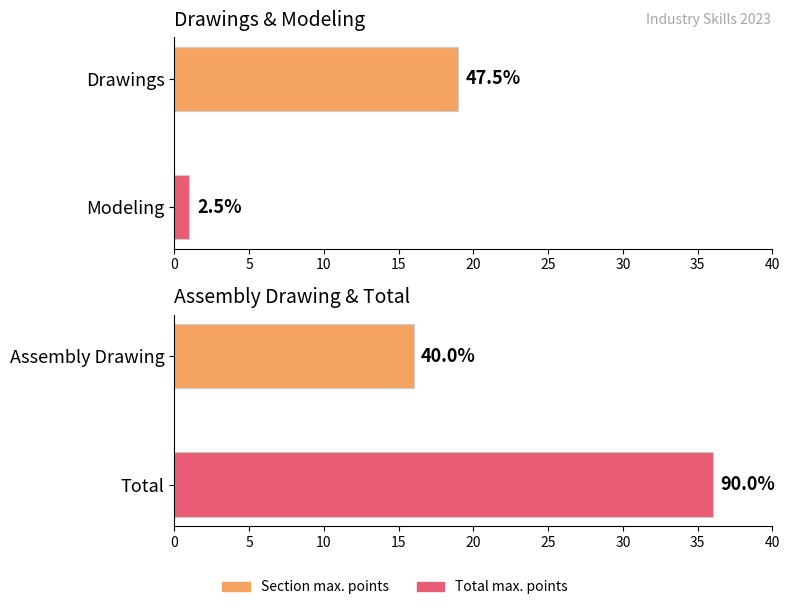

How many values are between 16 and 36?

2